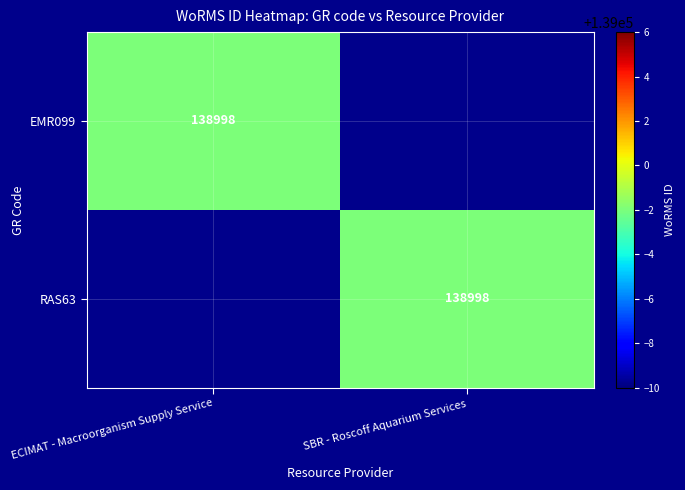

What is the maximum value shown in the chart?

138998